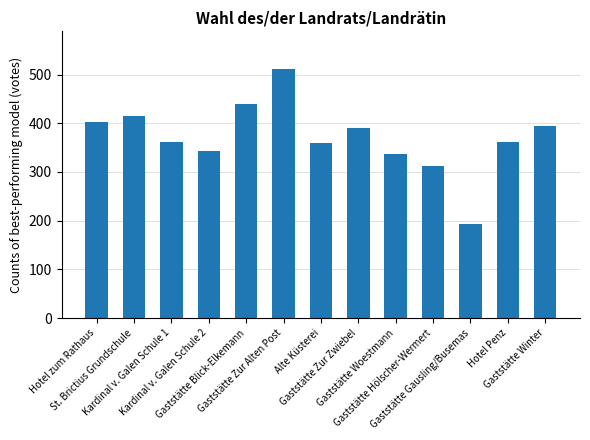

What is the smallest value displayed?

193